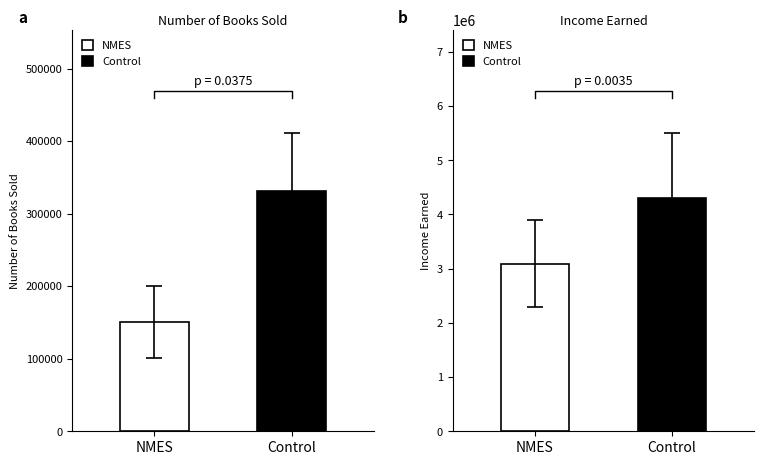

Rank the categories by value from highest to lowest.

Control, NMES